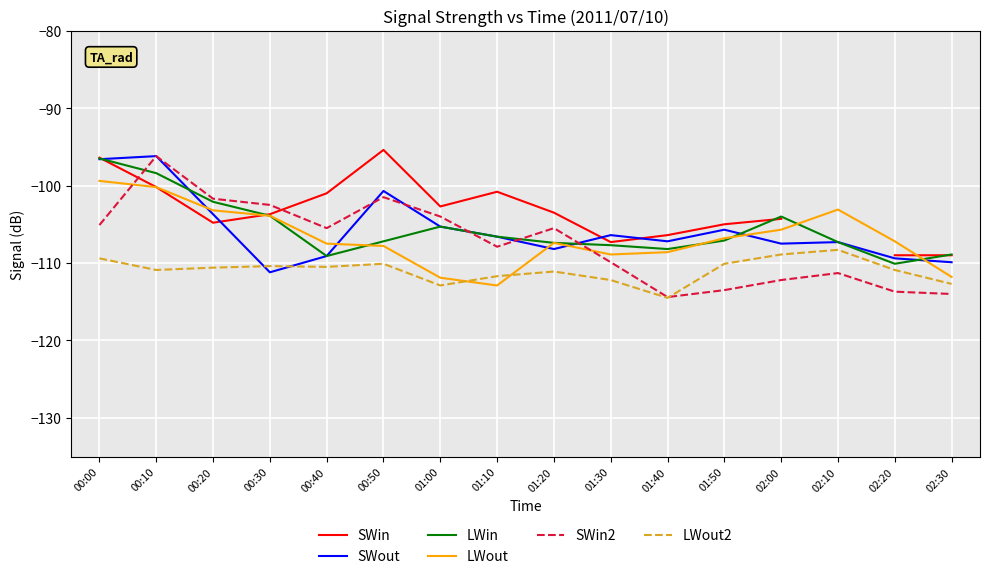

True or false: LWout has more than 2 interior local peaks.

False